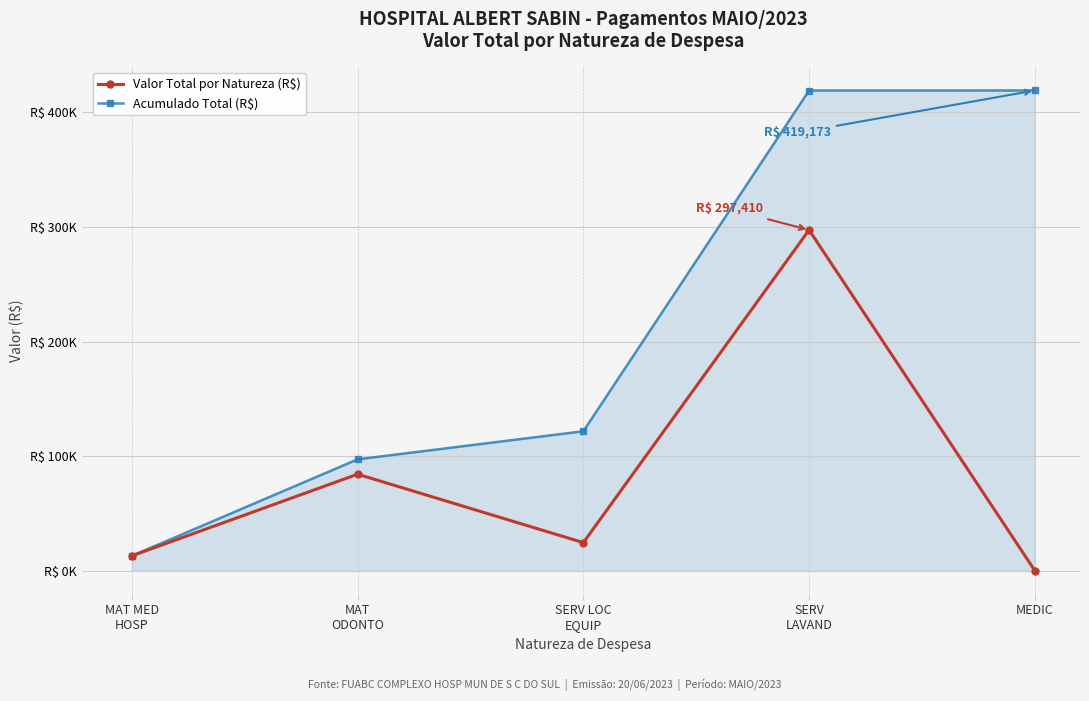

What is the value of the Valor Total por Natureza (R$) point at the 1st from the left?

12979.0